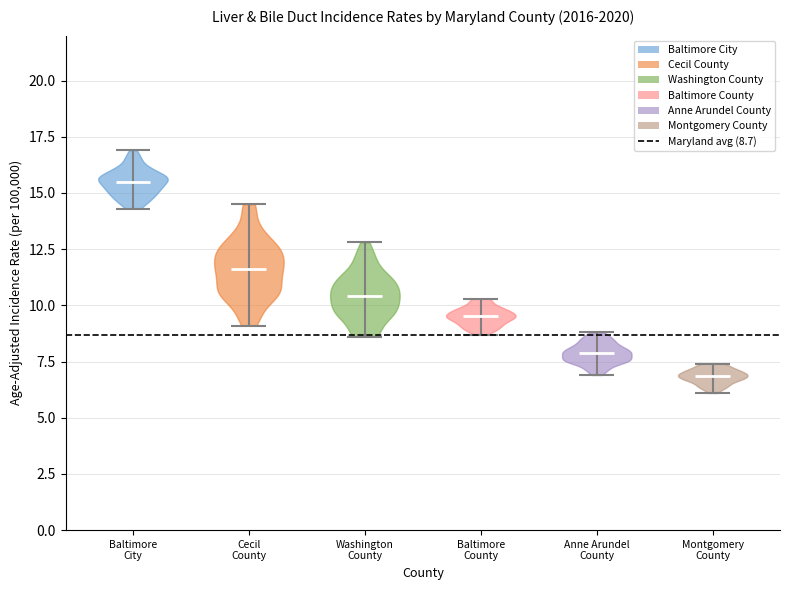

Reading left to right, read every violin against the y-axis: where its median line is, and the lowest and highest points it reaches. The values are not printed on the chart, so give them approximately, as read against the axis.

Baltimore City: median line 15.5, lowest point 14.5, highest point 17.0
Cecil County: median line 11.5, lowest point 9.0, highest point 14.5
Washington County: median line 10.5, lowest point 8.5, highest point 13.0
Baltimore County: median line 9.5, lowest point 8.5, highest point 10.5
Anne Arundel County: median line 8.0, lowest point 7.0, highest point 9.0
Montgomery County: median line 7.0, lowest point 6.0, highest point 7.5